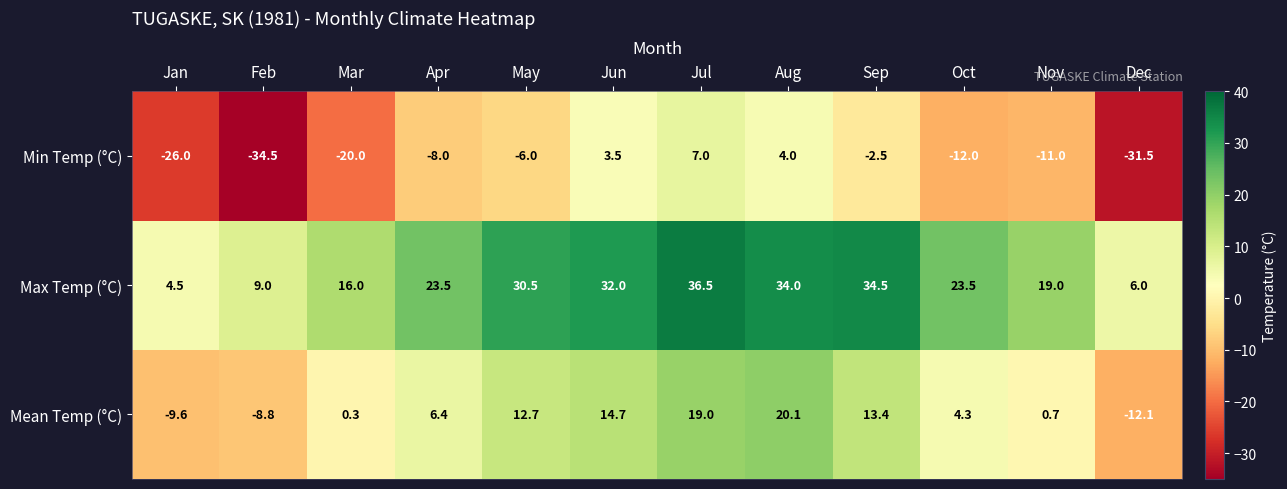

True or false: Mean Temp (°C) has a value of -11.6 at Feb.

False